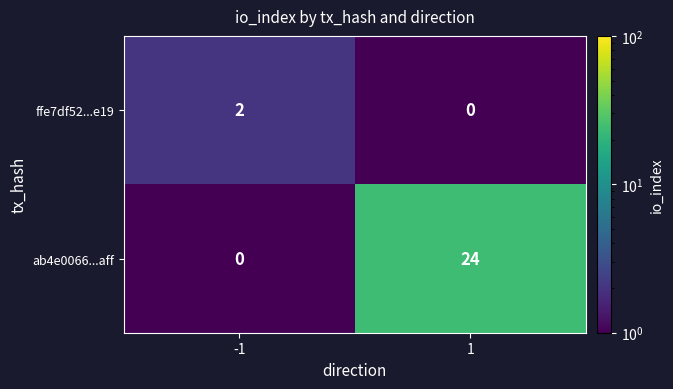

Is the value of ffe7df52...e19 at -1 greater than the value of ab4e0066...aff at 1?

No